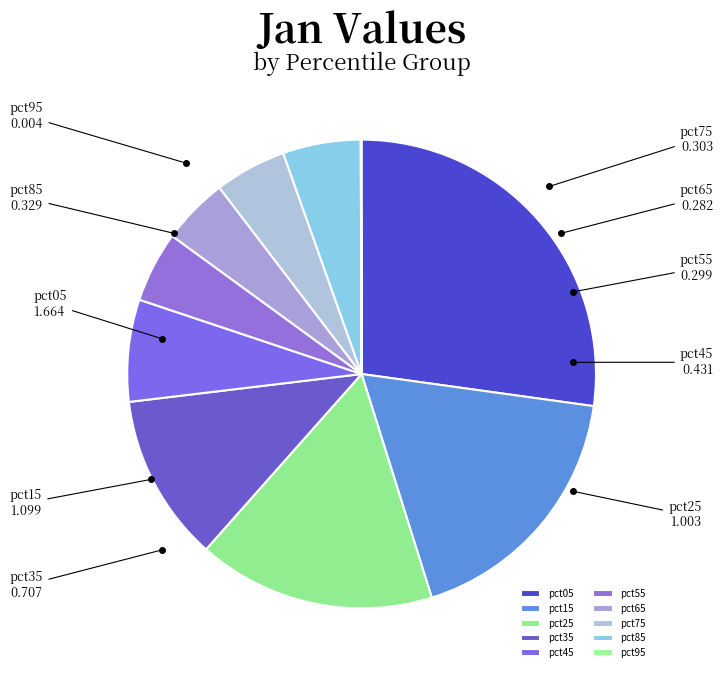

Which slice is the largest?

pct05